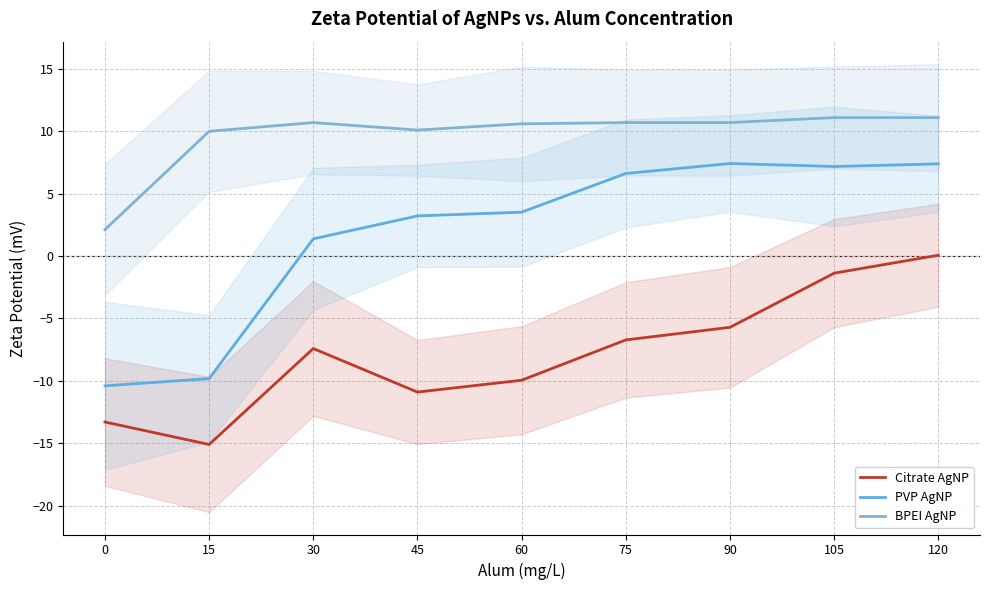

How many data points in PVP AgNP are above 3?

6